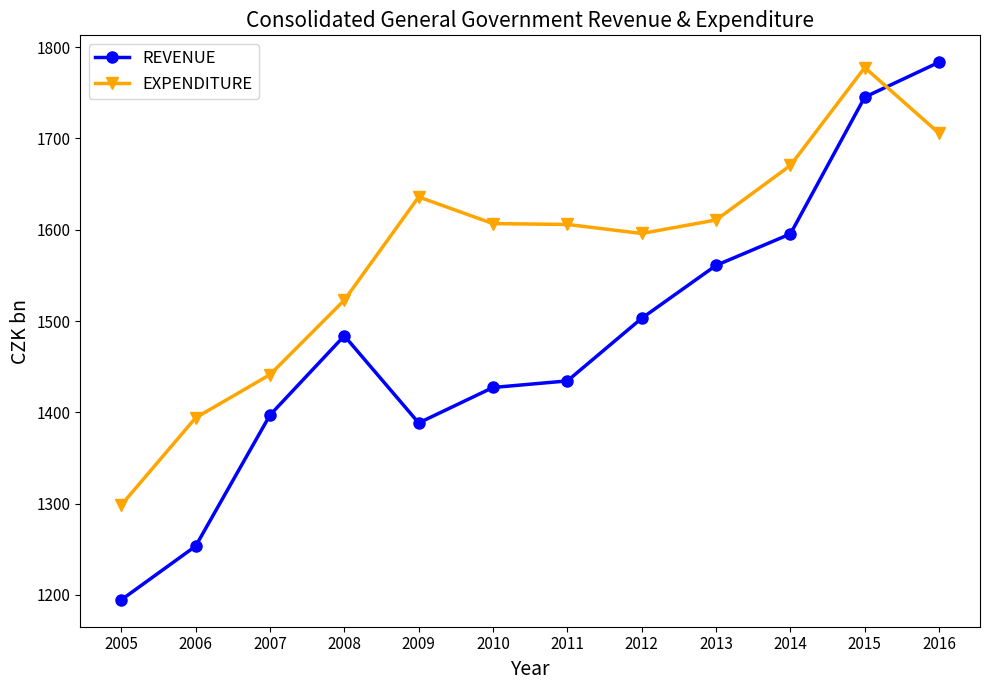

What is the value of the REVENUE point at the 5th from the left?

1388.4